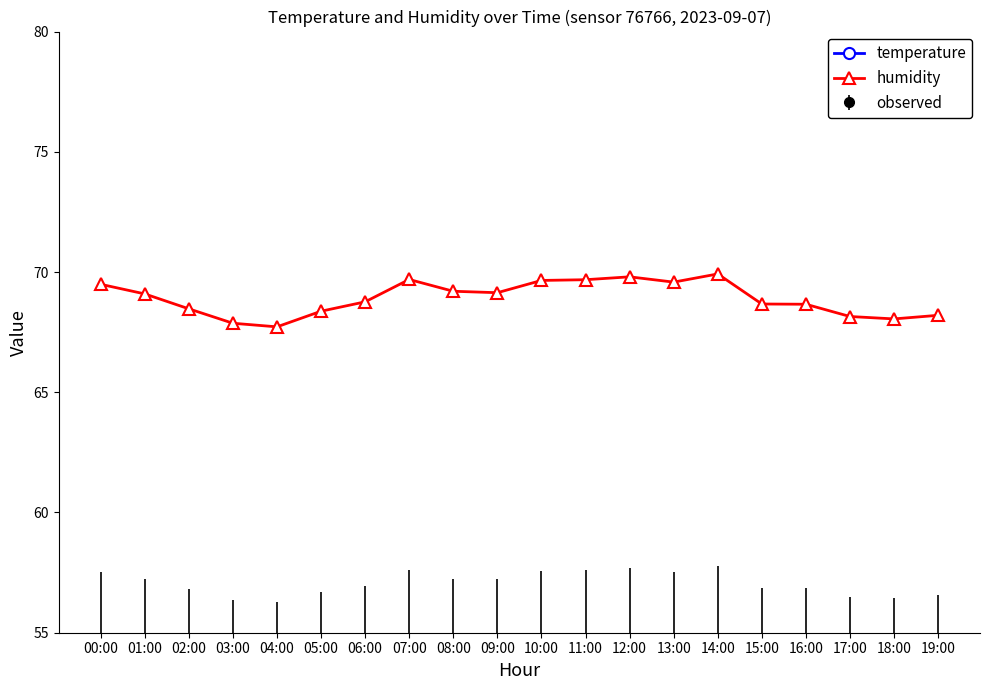

Count the number of categories in the chart.

20